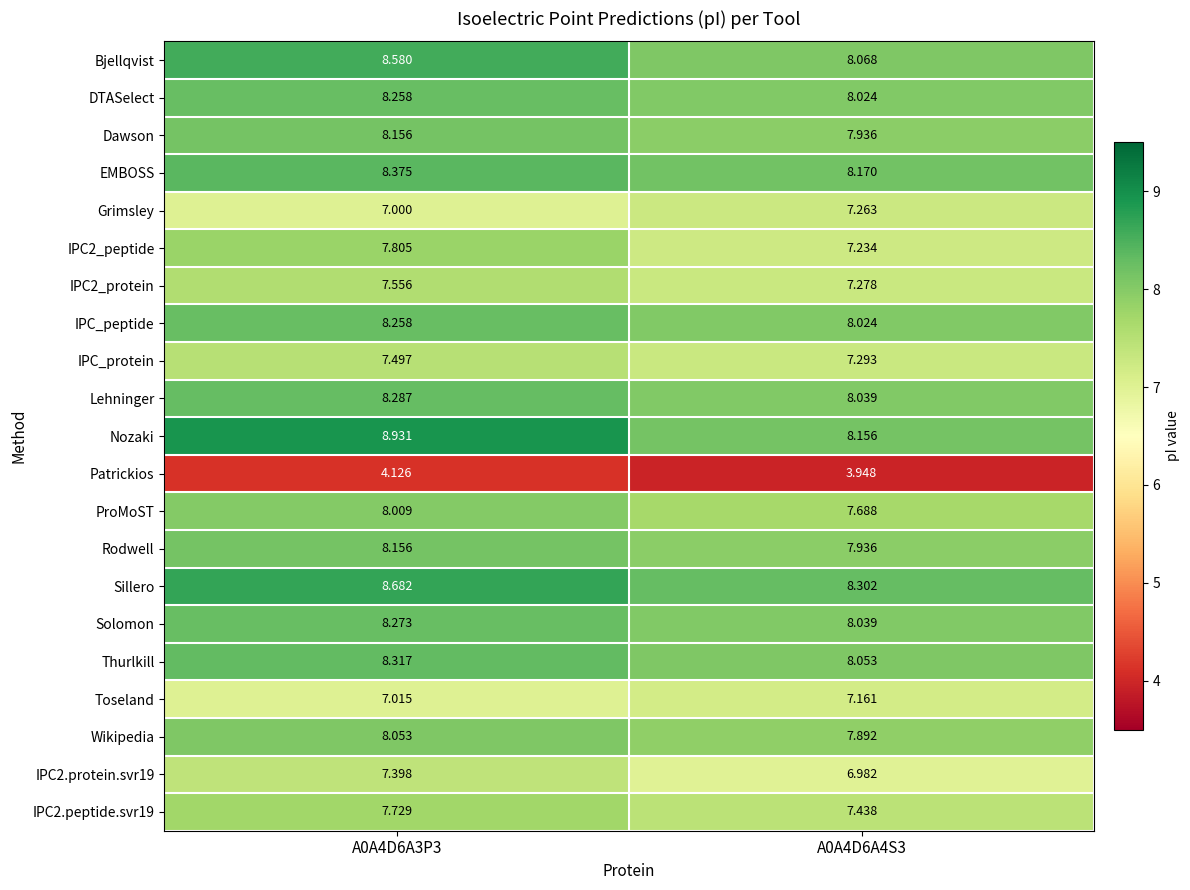

Which series has the largest total across all categories?

Nozaki